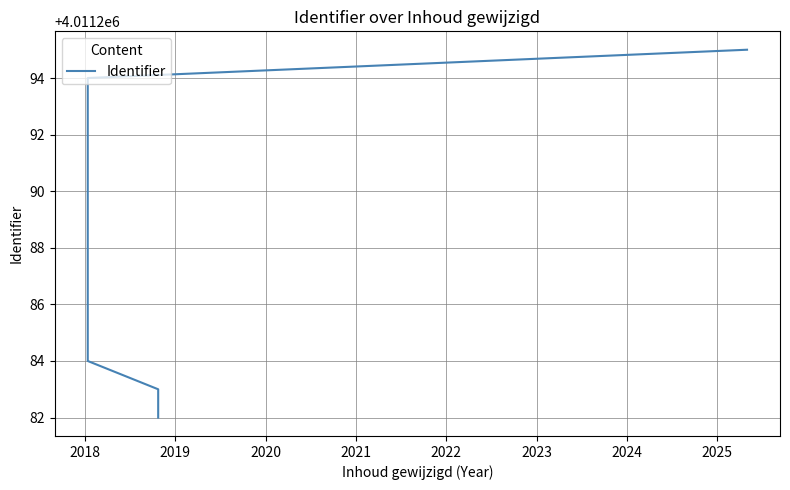

What is the smallest value displayed?

4011282